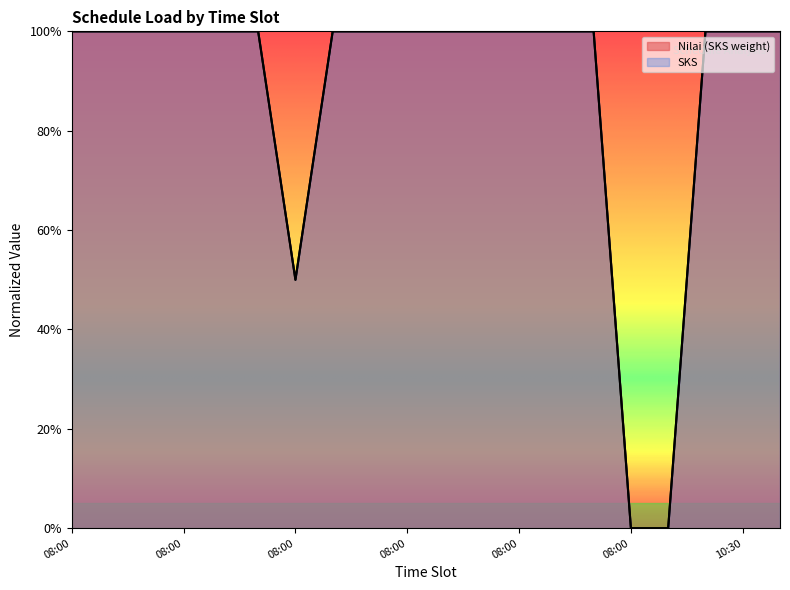

What is the average value of the Nilai (SKS weight) series?

0.9